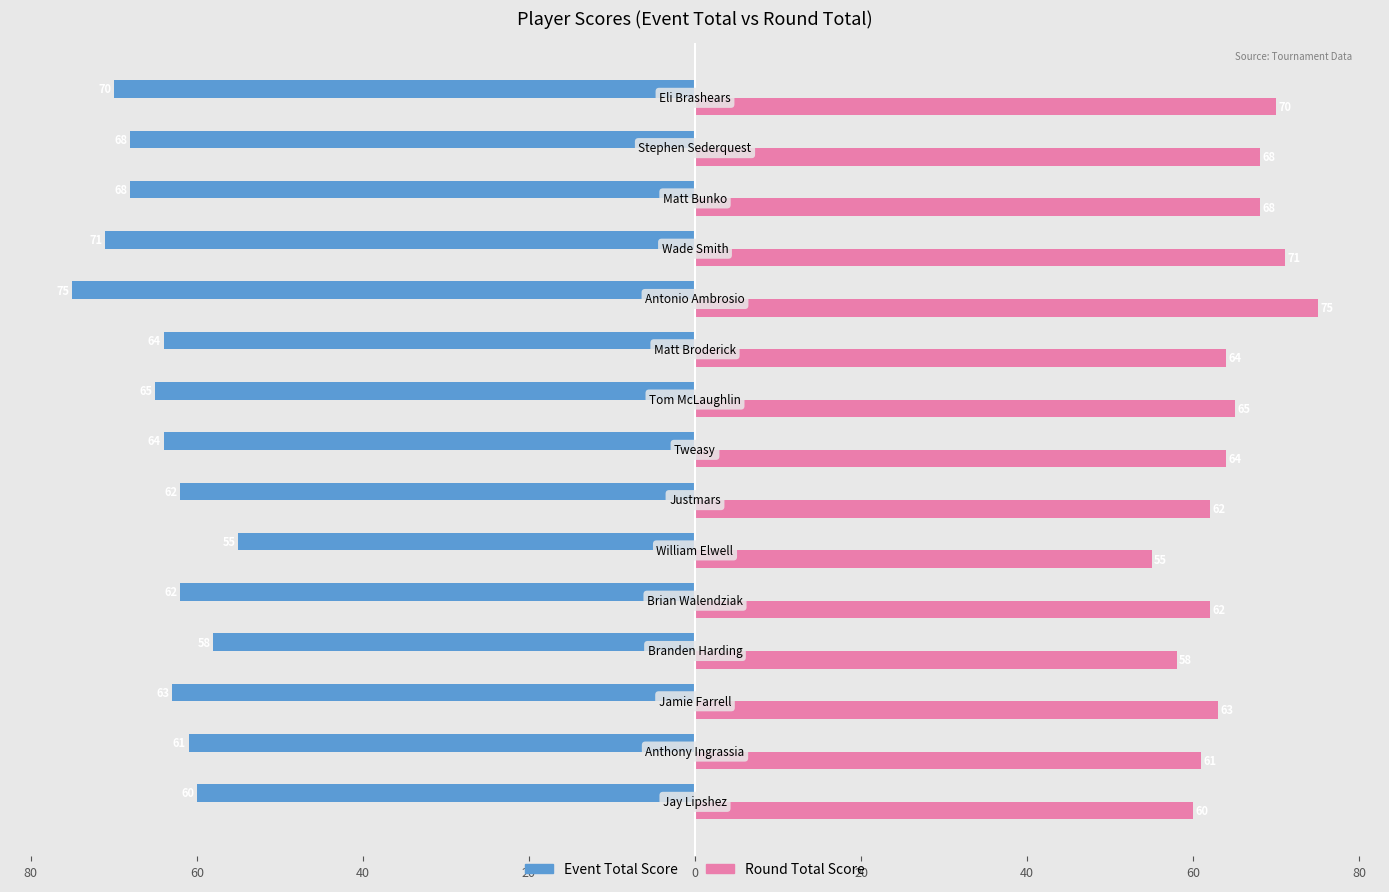

What are all the series names shown in the legend?

Event Total Score, Round Total Score